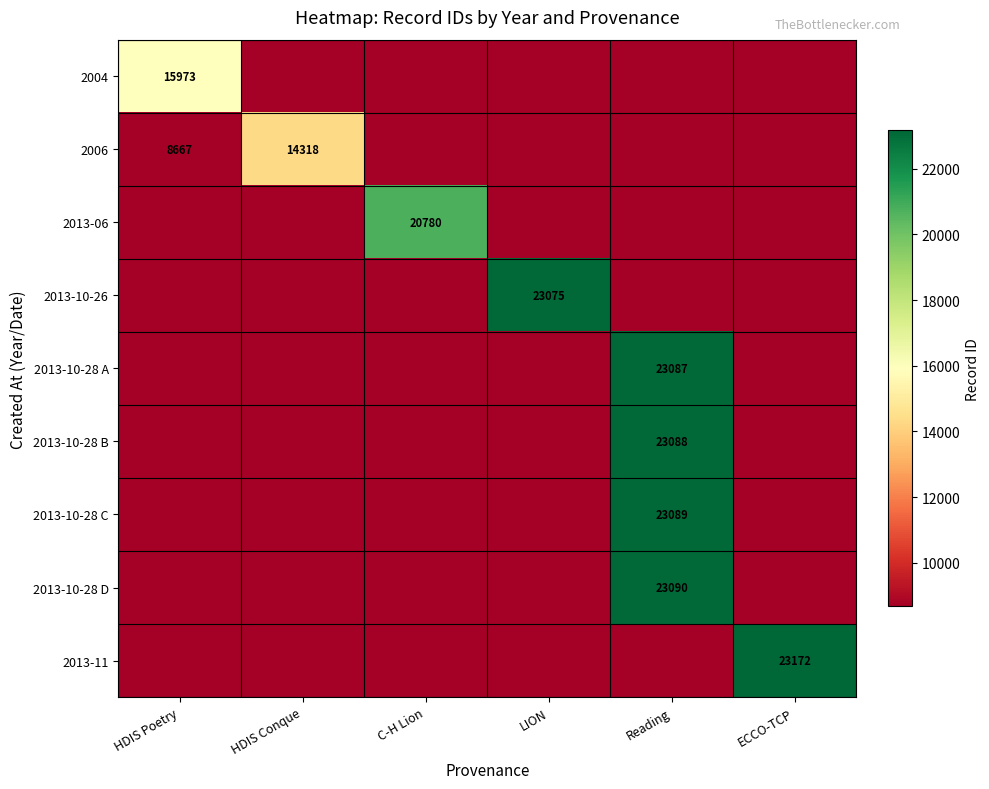

True or false: 2006 has a value of 8667 at HDIS Poetry.

True